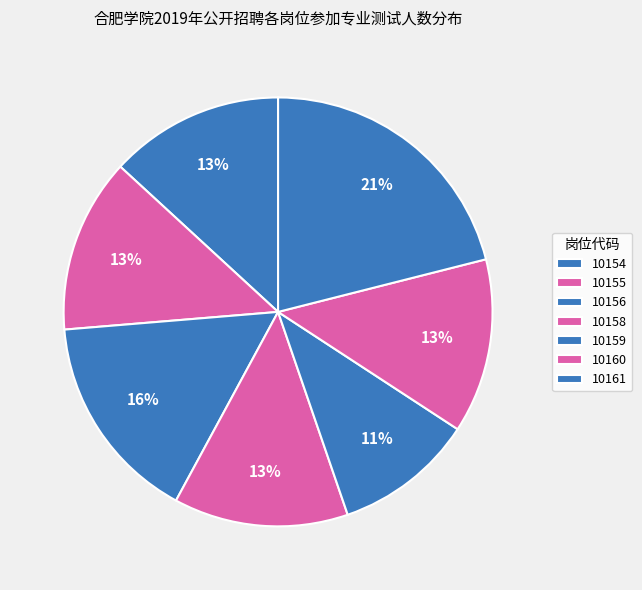

Count the number of slices in the pie.

7